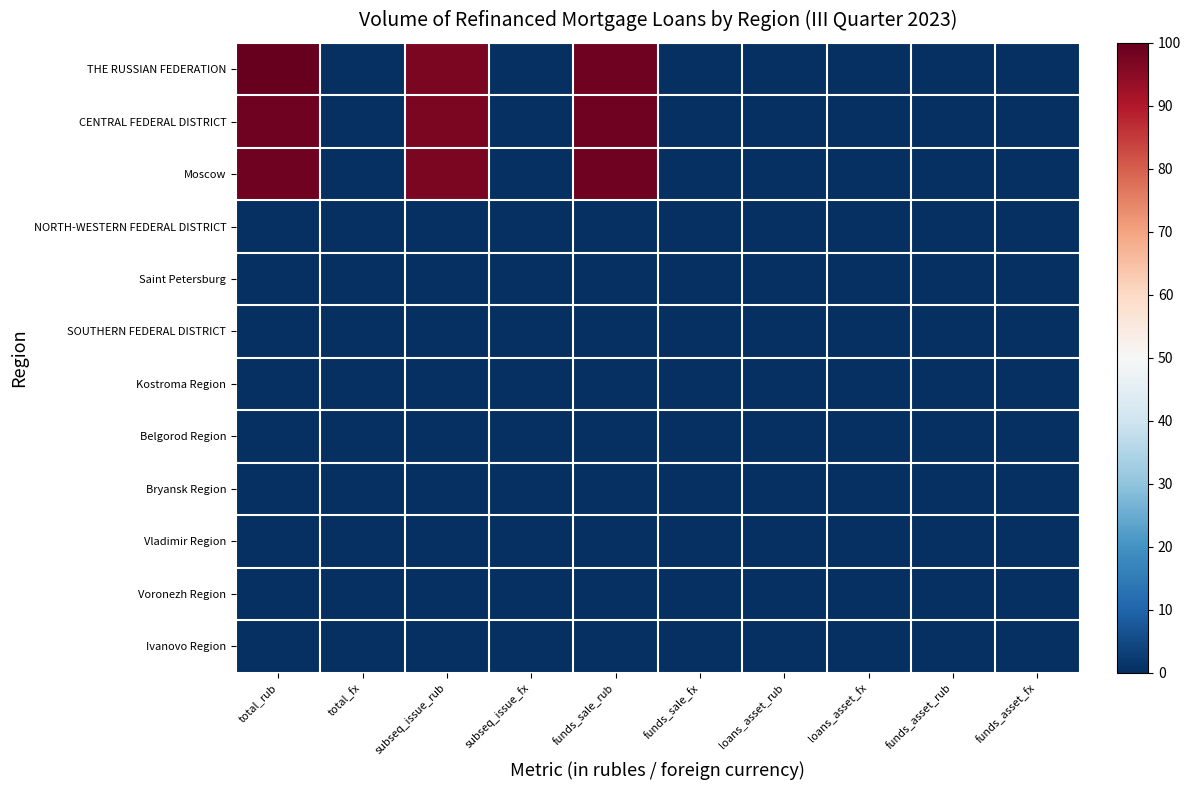

Reading right to left, what are all the values shown in this chart?

THE RUSSIAN FEDERATION: funds_asset_fx=0.0	funds_asset_rub=0.0	loans_asset_fx=0.0	loans_asset_rub=0.0	funds_sale_fx=0.0	funds_sale_rub=98.5	subseq_issue_fx=0.0	subseq_issue_rub=96.9	total_fx=0.0	total_rub=100.0
CENTRAL FEDERAL DISTRICT: funds_asset_fx=0.0	funds_asset_rub=0.0	loans_asset_fx=0.0	loans_asset_rub=0.0	funds_sale_fx=0.0	funds_sale_rub=98.5	subseq_issue_fx=0.0	subseq_issue_rub=96.9	total_fx=0.0	total_rub=98.6
Moscow: funds_asset_fx=0.0	funds_asset_rub=0.0	loans_asset_fx=0.0	loans_asset_rub=0.0	funds_sale_fx=0.0	funds_sale_rub=98.5	subseq_issue_fx=0.0	subseq_issue_rub=96.9	total_fx=0.0	total_rub=98.6
NORTH-WESTERN FEDERAL DISTRICT: funds_asset_fx=0.0	funds_asset_rub=0.0	loans_asset_fx=0.0	loans_asset_rub=0.0	funds_sale_fx=0.0	funds_sale_rub=0.0	subseq_issue_fx=0.0	subseq_issue_rub=0.0	total_fx=0.0	total_rub=0.0
Saint Petersburg: funds_asset_fx=0.0	funds_asset_rub=0.0	loans_asset_fx=0.0	loans_asset_rub=0.0	funds_sale_fx=0.0	funds_sale_rub=0.0	subseq_issue_fx=0.0	subseq_issue_rub=0.0	total_fx=0.0	total_rub=0.0
SOUTHERN FEDERAL DISTRICT: funds_asset_fx=0.0	funds_asset_rub=0.0	loans_asset_fx=0.0	loans_asset_rub=0.0	funds_sale_fx=0.0	funds_sale_rub=0.0	subseq_issue_fx=0.0	subseq_issue_rub=0.0	total_fx=0.0	total_rub=0.0
Kostroma Region: funds_asset_fx=0.0	funds_asset_rub=0.0	loans_asset_fx=0.0	loans_asset_rub=0.0	funds_sale_fx=0.0	funds_sale_rub=0.0	subseq_issue_fx=0.0	subseq_issue_rub=0.0	total_fx=0.0	total_rub=0.0
Belgorod Region: funds_asset_fx=0.0	funds_asset_rub=0.0	loans_asset_fx=0.0	loans_asset_rub=0.0	funds_sale_fx=0.0	funds_sale_rub=0.0	subseq_issue_fx=0.0	subseq_issue_rub=0.0	total_fx=0.0	total_rub=0.0
Bryansk Region: funds_asset_fx=0.0	funds_asset_rub=0.0	loans_asset_fx=0.0	loans_asset_rub=0.0	funds_sale_fx=0.0	funds_sale_rub=0.0	subseq_issue_fx=0.0	subseq_issue_rub=0.0	total_fx=0.0	total_rub=0.0
Vladimir Region: funds_asset_fx=0.0	funds_asset_rub=0.0	loans_asset_fx=0.0	loans_asset_rub=0.0	funds_sale_fx=0.0	funds_sale_rub=0.0	subseq_issue_fx=0.0	subseq_issue_rub=0.0	total_fx=0.0	total_rub=0.0
Voronezh Region: funds_asset_fx=0.0	funds_asset_rub=0.0	loans_asset_fx=0.0	loans_asset_rub=0.0	funds_sale_fx=0.0	funds_sale_rub=0.0	subseq_issue_fx=0.0	subseq_issue_rub=0.0	total_fx=0.0	total_rub=0.0
Ivanovo Region: funds_asset_fx=0.0	funds_asset_rub=0.0	loans_asset_fx=0.0	loans_asset_rub=0.0	funds_sale_fx=0.0	funds_sale_rub=0.0	subseq_issue_fx=0.0	subseq_issue_rub=0.0	total_fx=0.0	total_rub=0.0